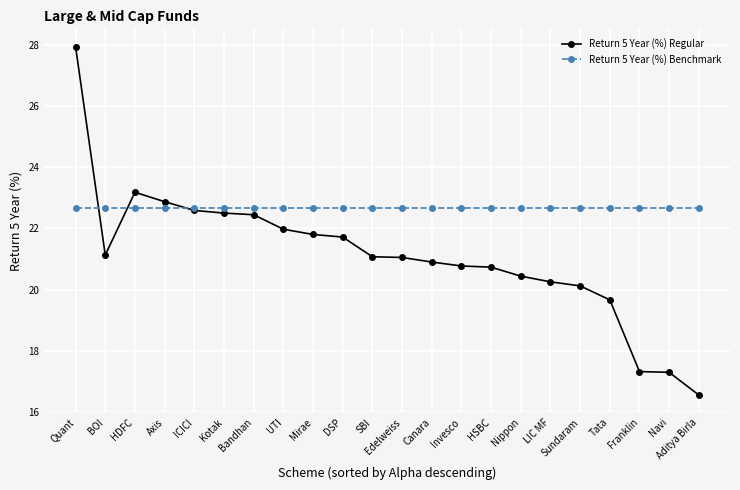

At which category is the sum across all series the highest?

Quant